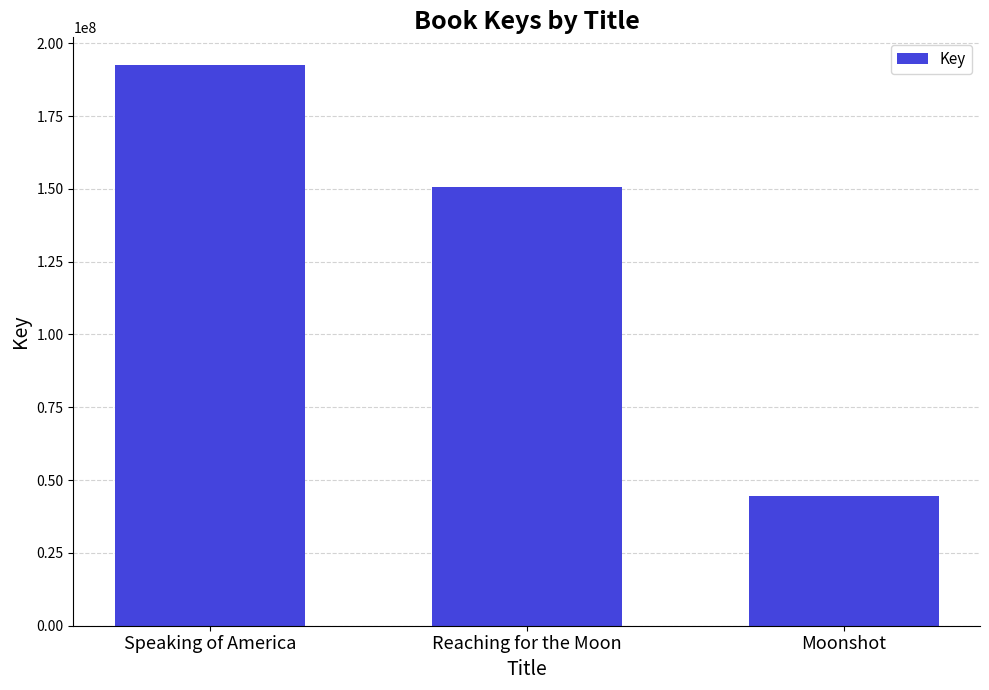

What is the change in value from Reaching for the Moon to Moonshot?

-105896846